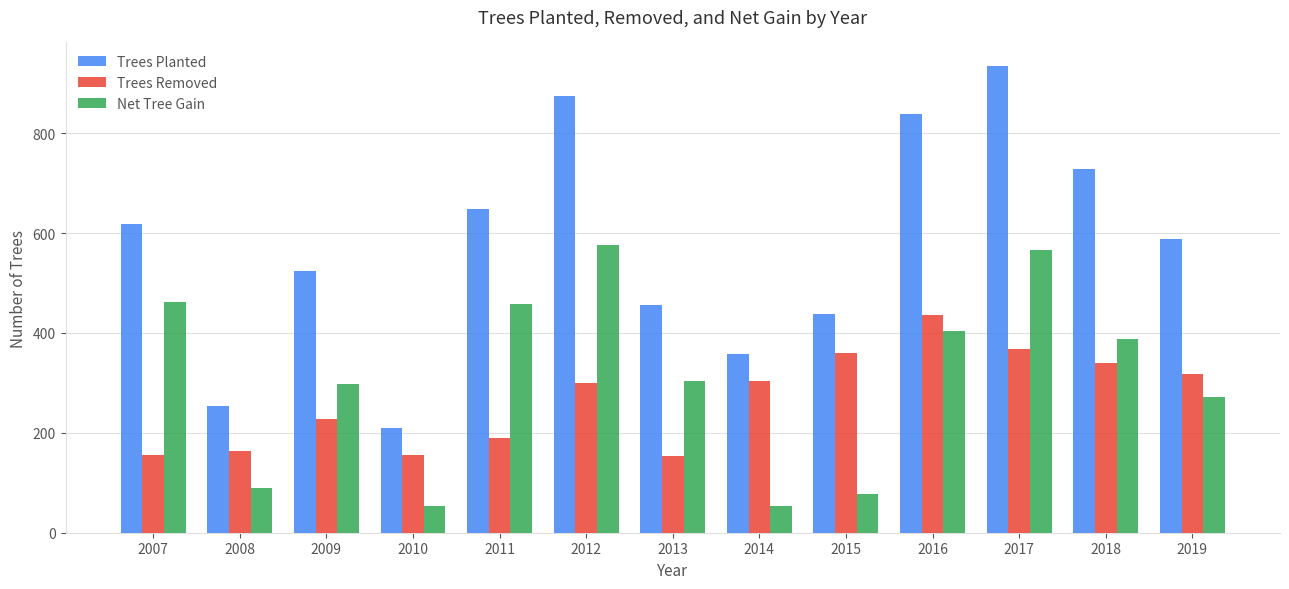

Rank the series at 2018 from highest to lowest value.

Trees Planted, Net Tree Gain, Trees Removed